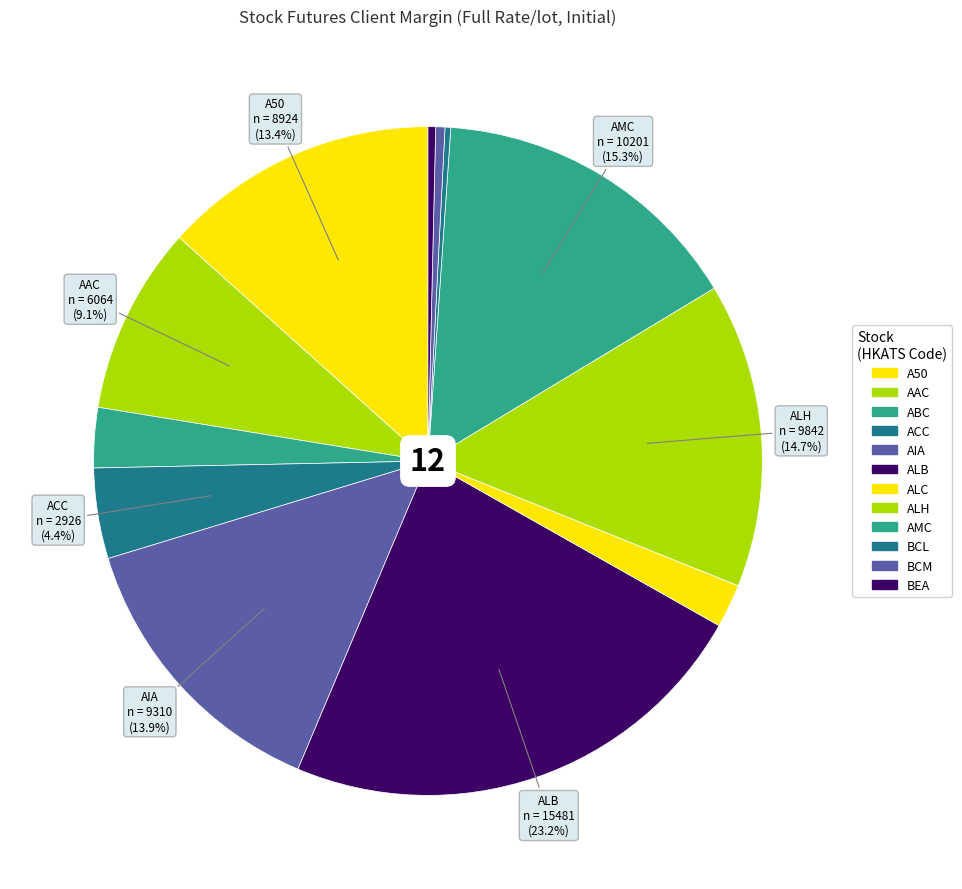

Is it true that AAC is 15% of the pie?

False